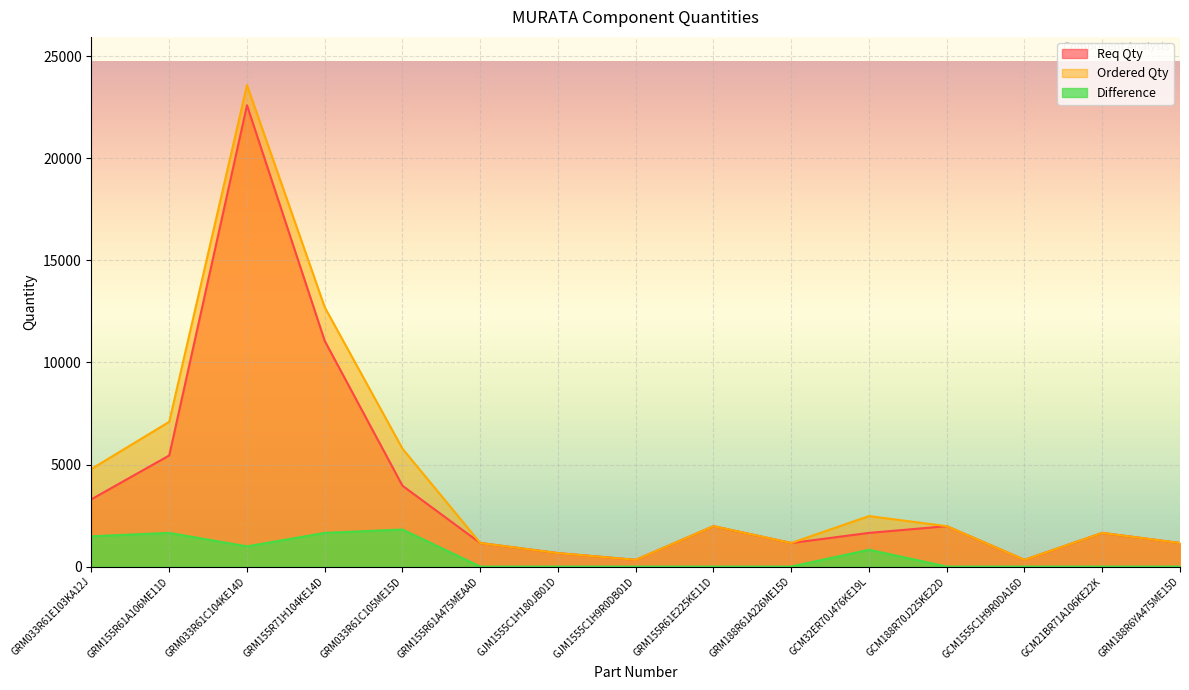

Between GCM1555C1H9R0DA16D and GRM188R61A226ME15D, which is larger?

GRM188R61A226ME15D